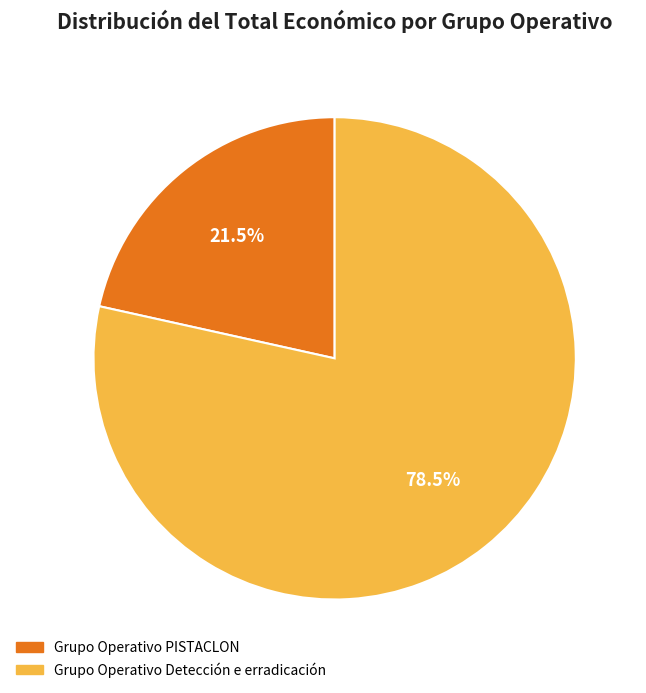

Which category has the smallest portion of the pie?

Grupo Operativo PISTACLON